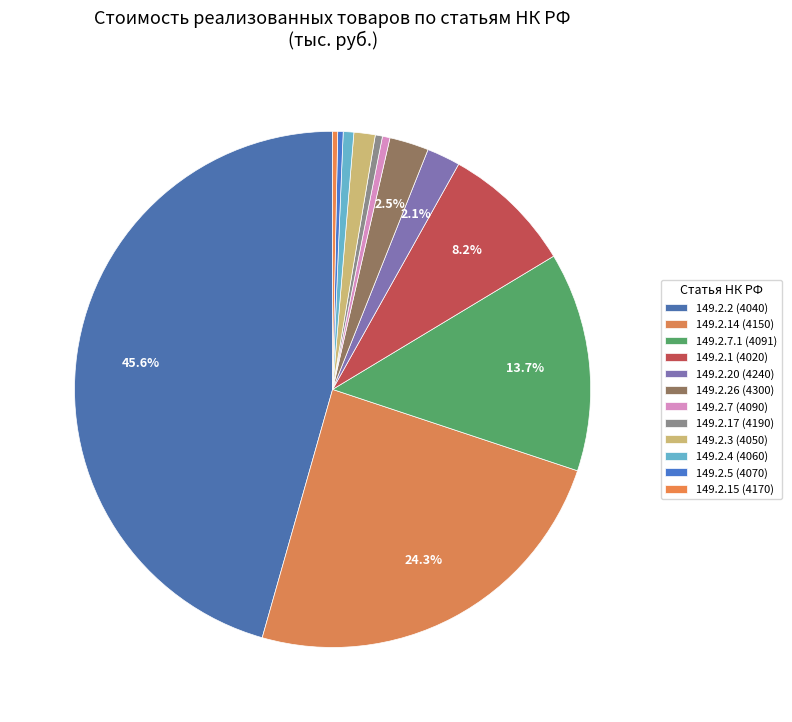

To the nearest percent, what is the combined percentage of 149.2.5 (4070) and 149.2.14 (4150)?

25%